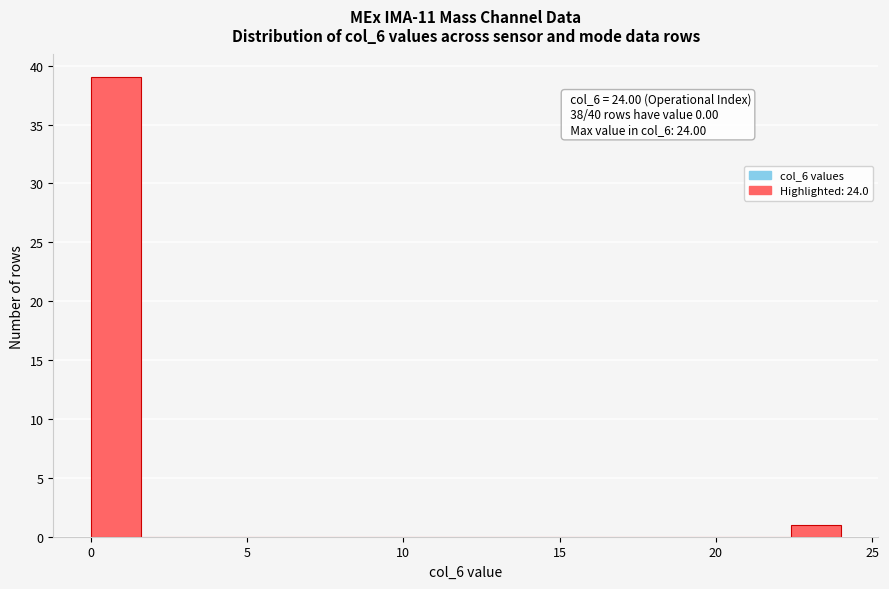

Read against the x-axis, roughly where is the centre of the tallest bar?

1.0